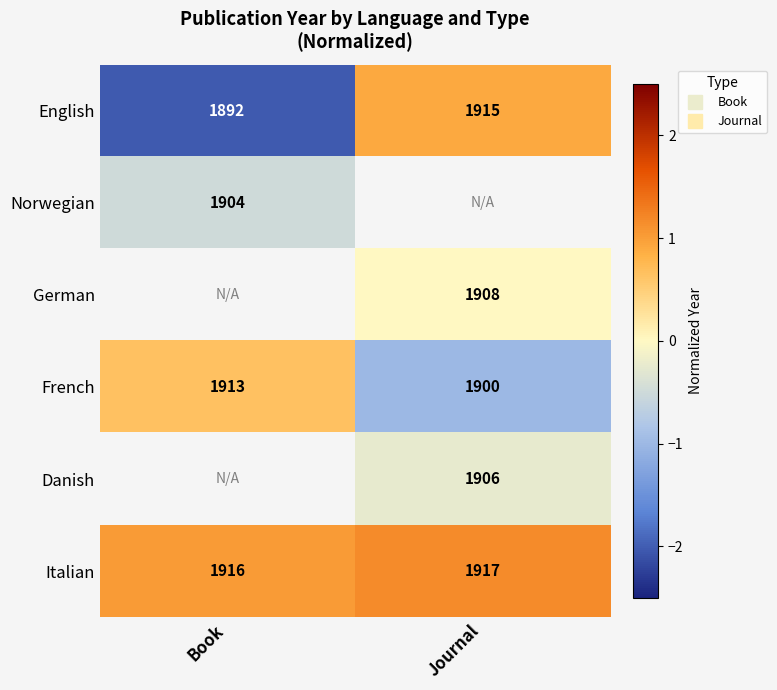

How many data points does each series have?

2